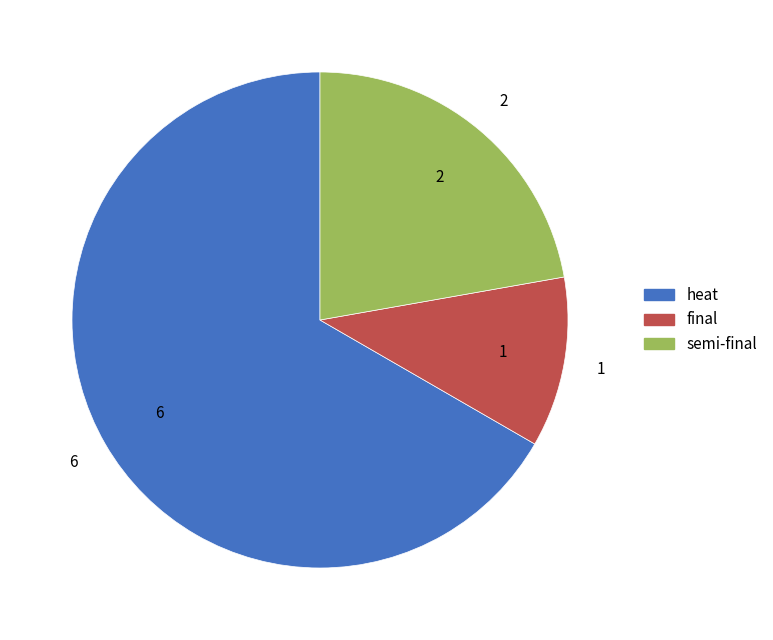

Is there a majority slice in this chart?

Yes